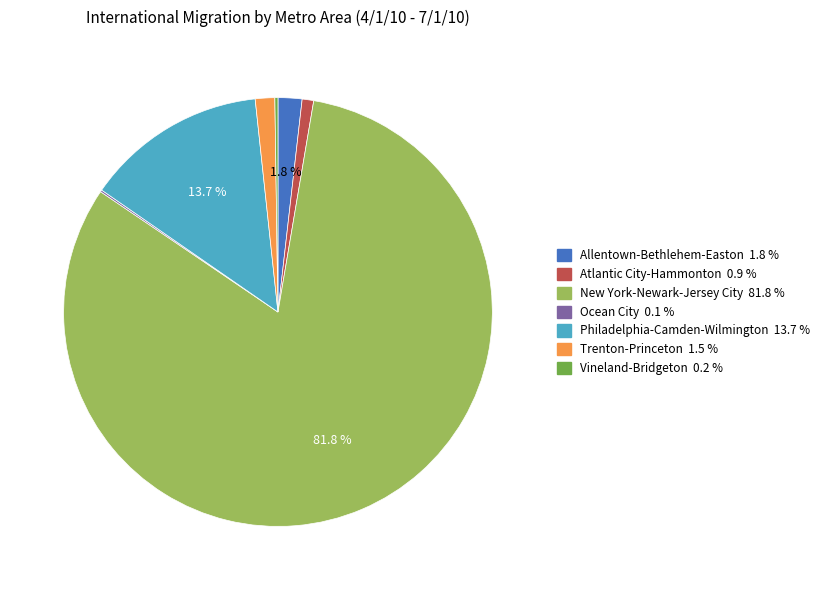

Does any single category account for the majority?

Yes